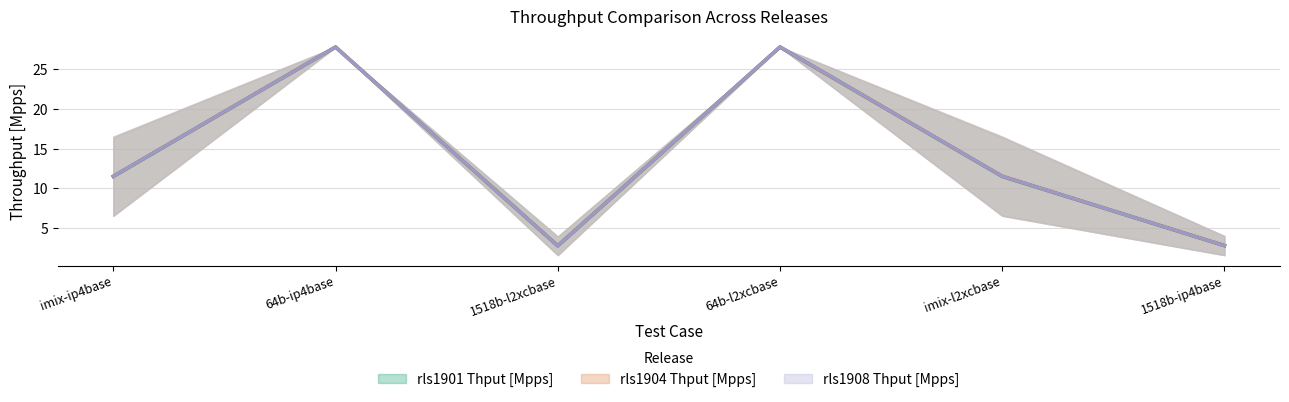

How many values in the rls1901 Thput [Mpps] series exceed 11?

4